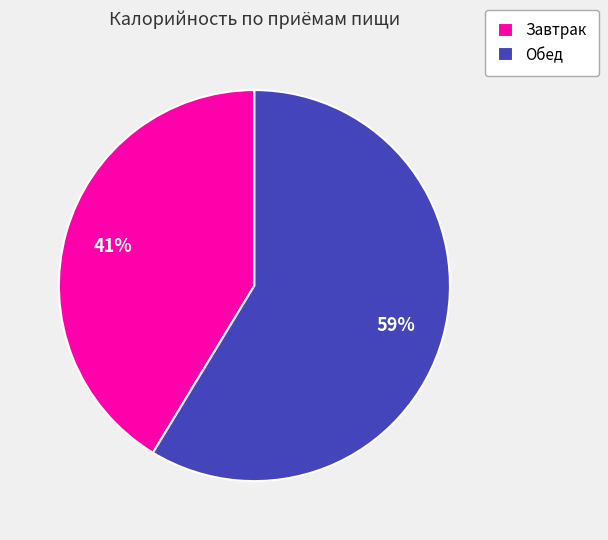

What is the ratio of the value at Завтрак to the value at Обед?

0.7